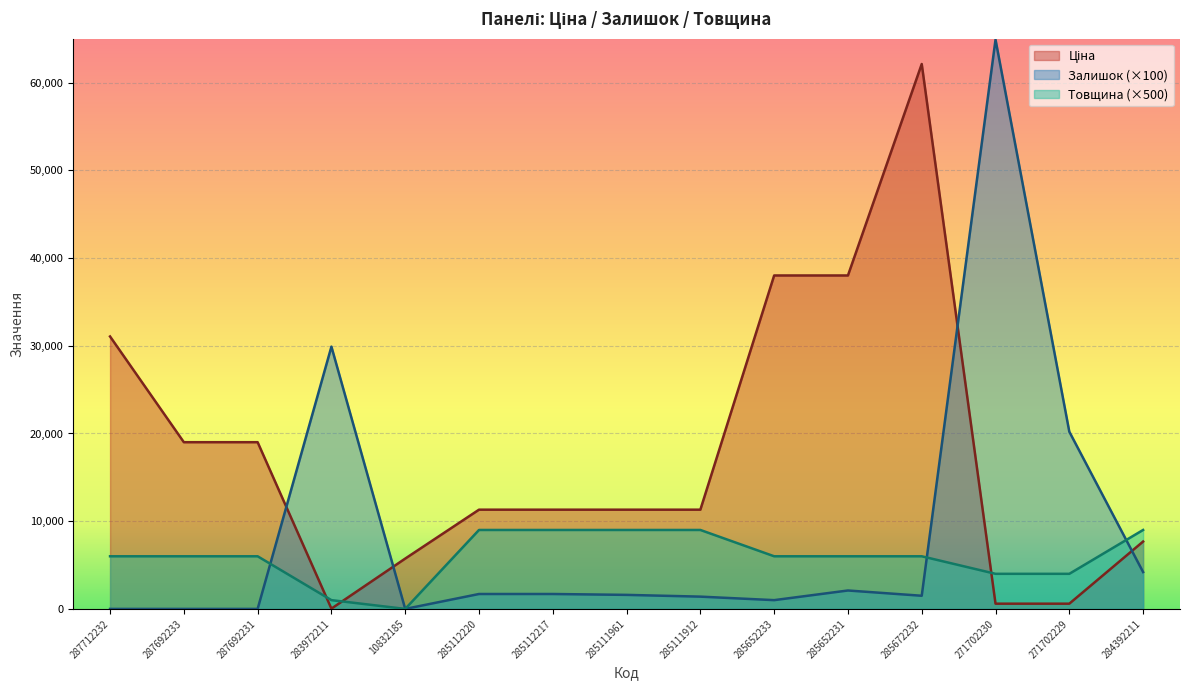

What is the label of the 7th point from the right?

285111912